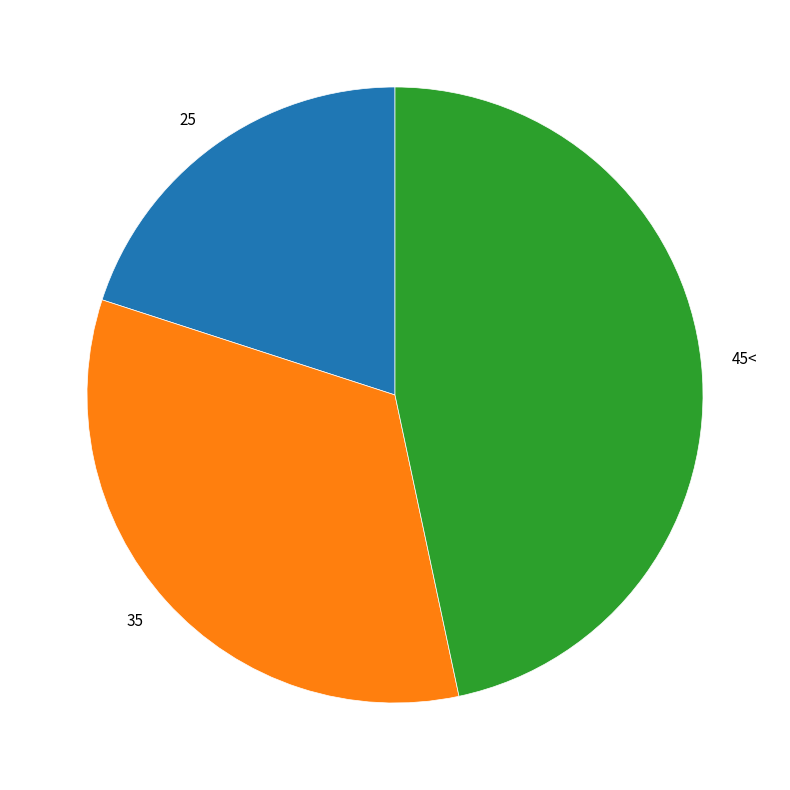

Is it true that 35 is 33% of the pie?

True